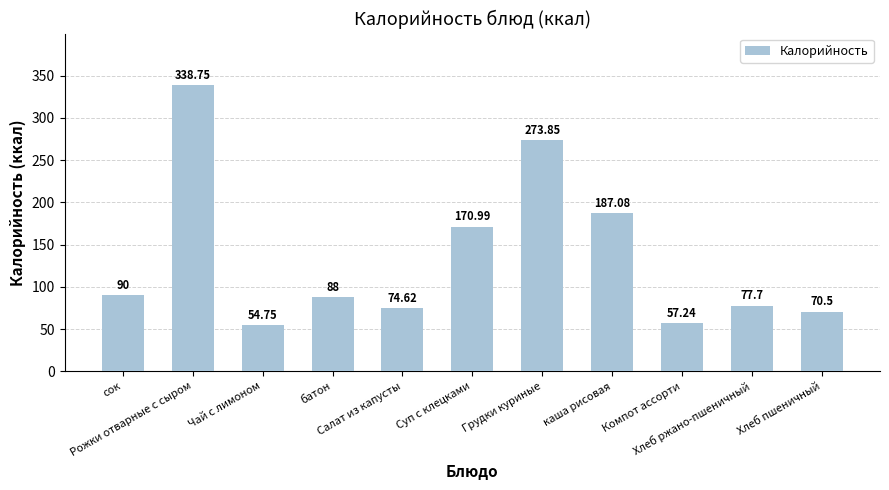

At which label does the data first exceed 88?

сок